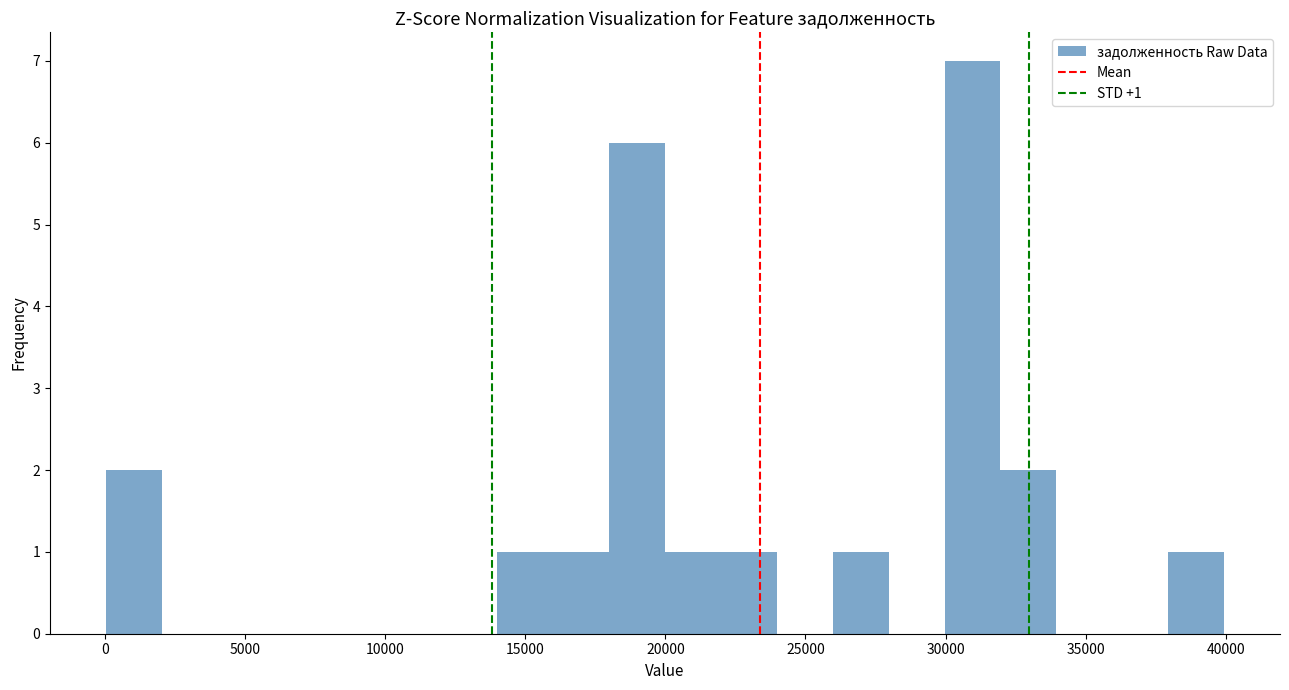

Around what value on the x-axis is the tallest bar? Give the approximate position of its centre, as read against the axis.

31000